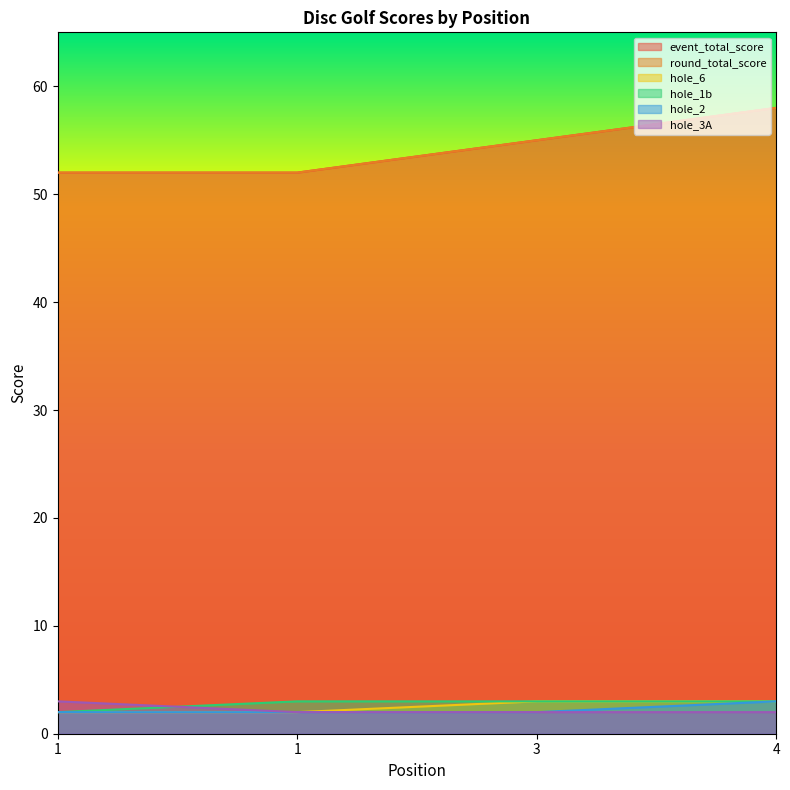

At which category is the sum across all series the highest?

4